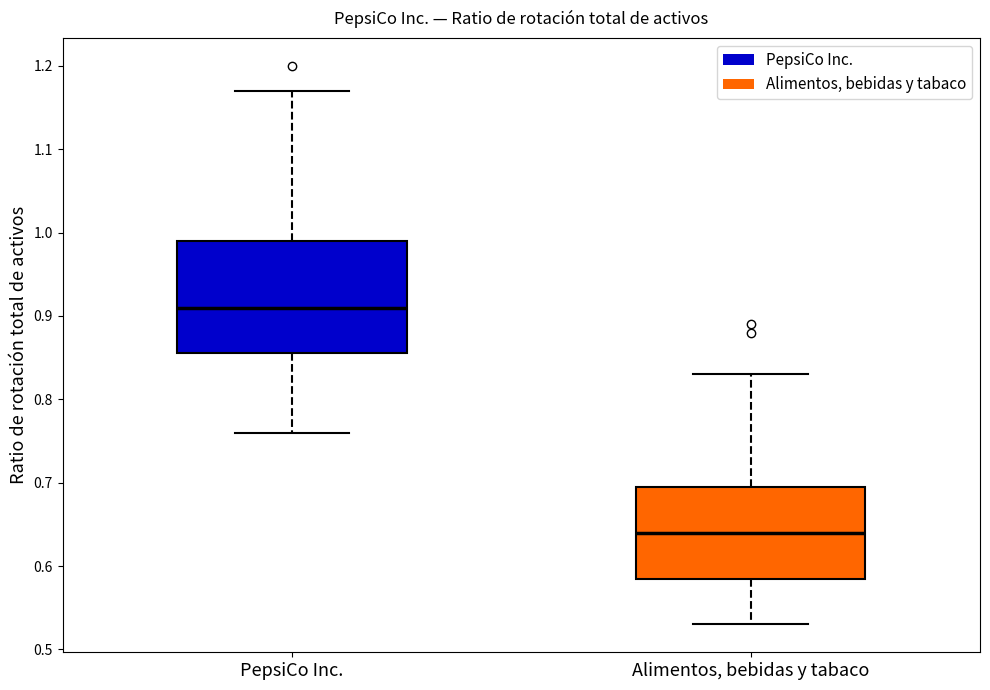

Where does the upper whisker of the box for Alimentos, bebidas y tabaco end on the y-axis? The values are not printed on the chart, so give them approximately, as read against the axis.

0.83